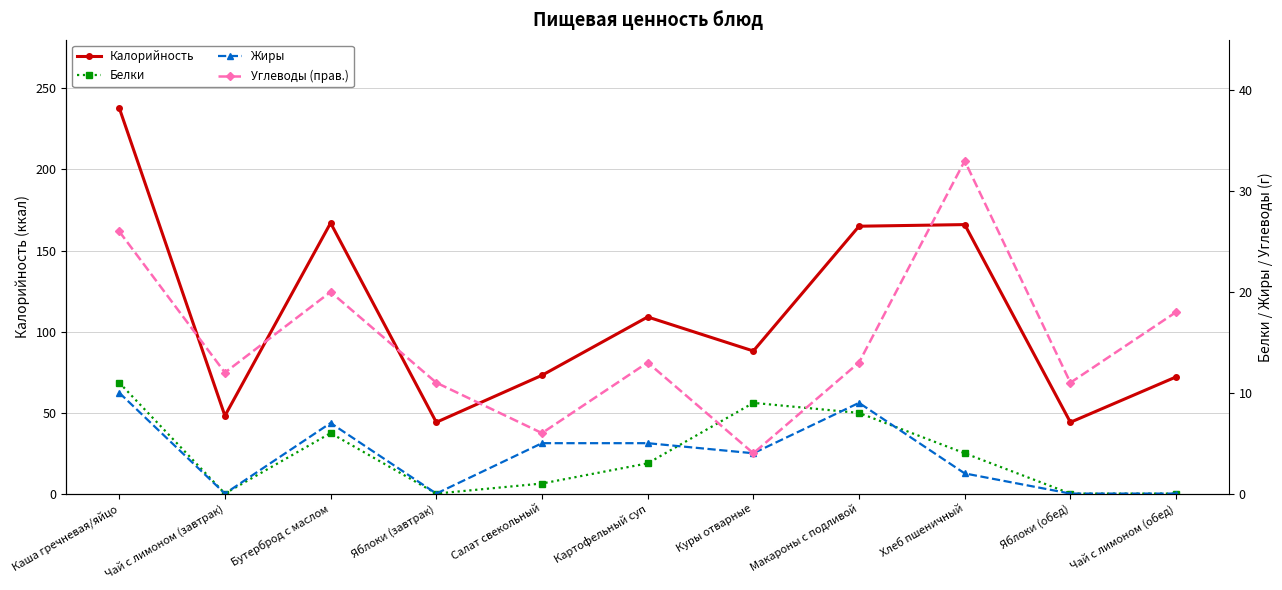

What is the difference between the second highest and second lowest values in the Жиры series?

9